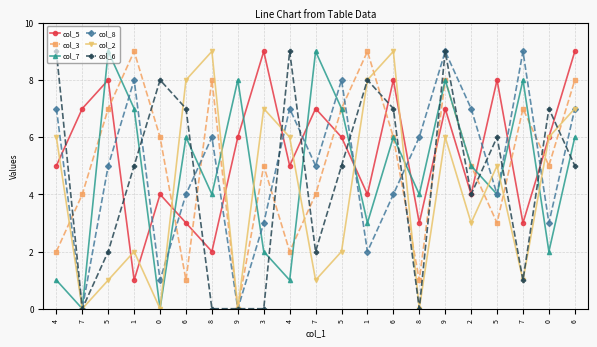

The col_2 series shows 7 at 6. True or false?

True